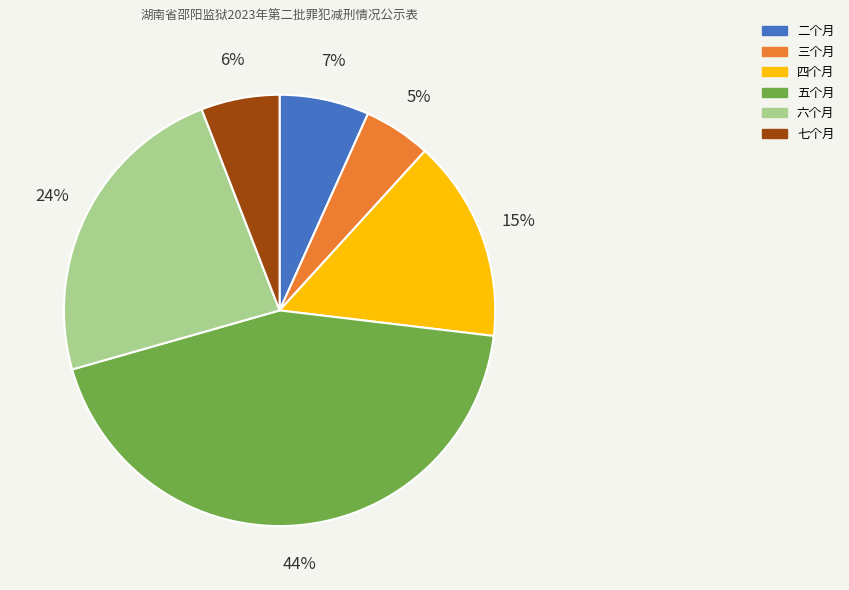

What is the smallest slice in the pie chart?

三个月